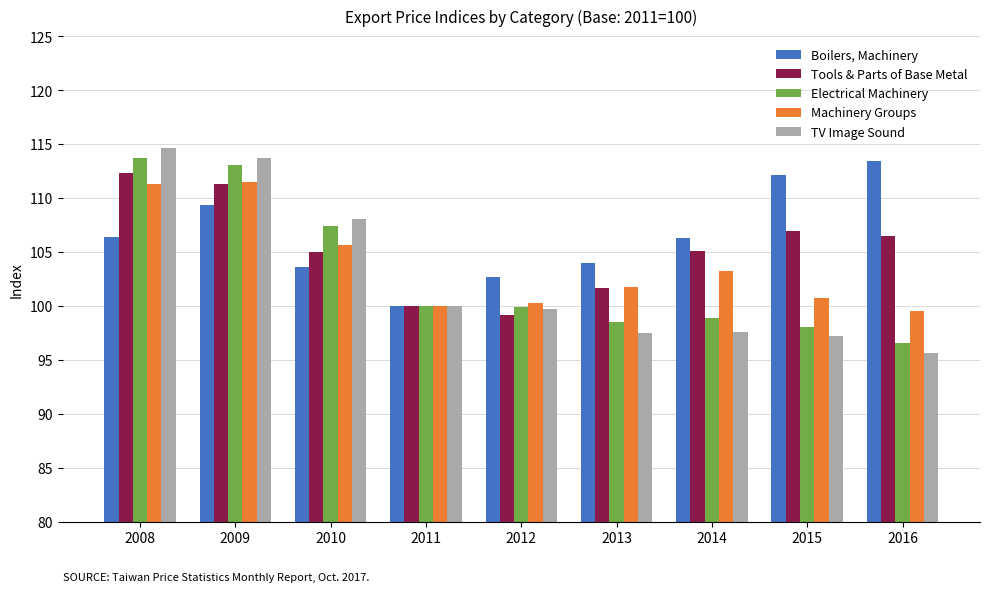

Does the chart contain stacked bars?

No